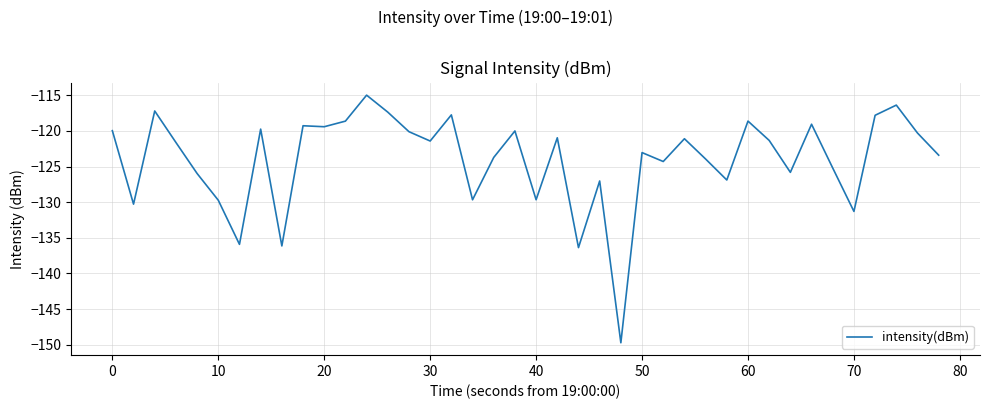

What is the difference between the maximum and minimum values?

34.7